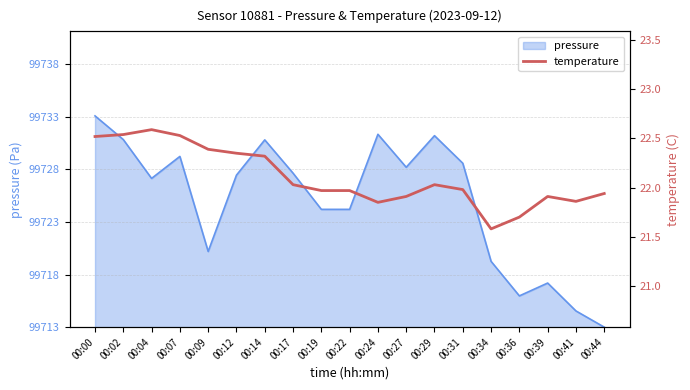

At which category does the chart reach its minimum across all series?

00:34